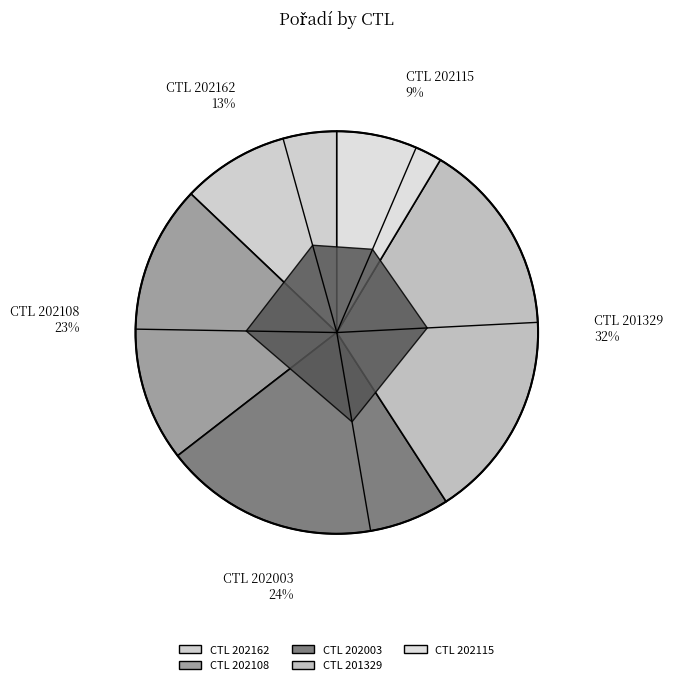

The 201329 slice represents 19% of the pie. True or false?

False